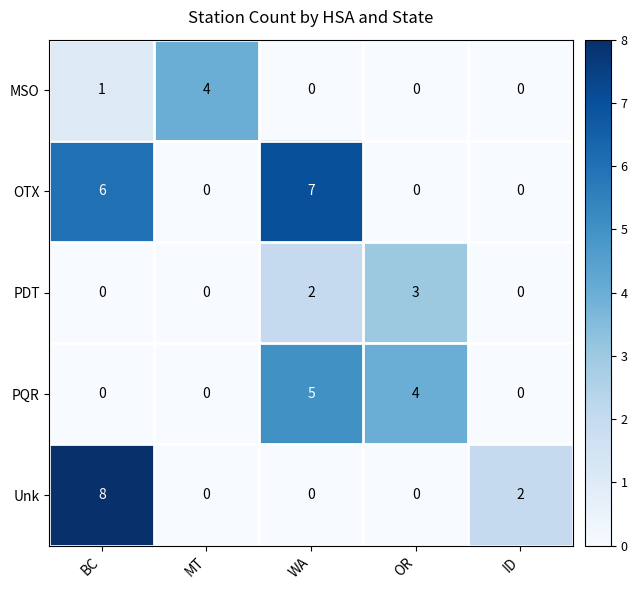

Which series has the largest total across all categories?

OTX